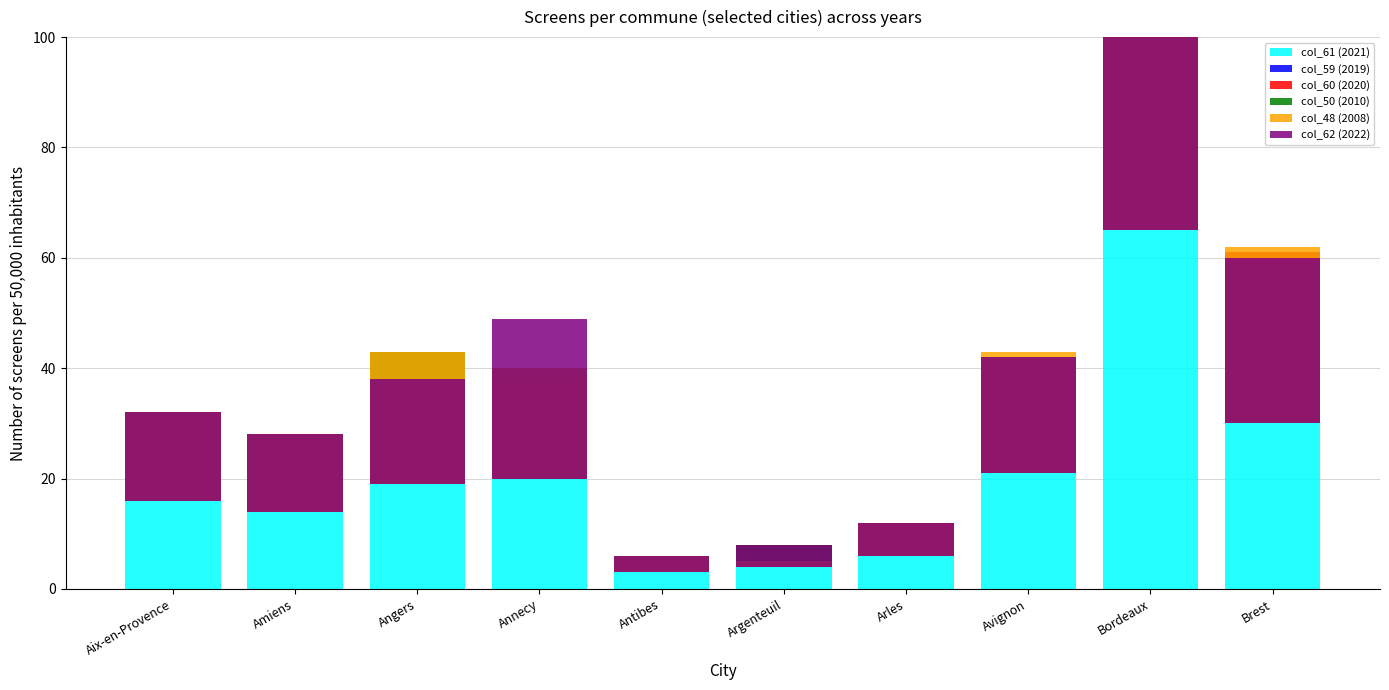

Is it true that col_61 (2021) equals 4 at Argenteuil?

True